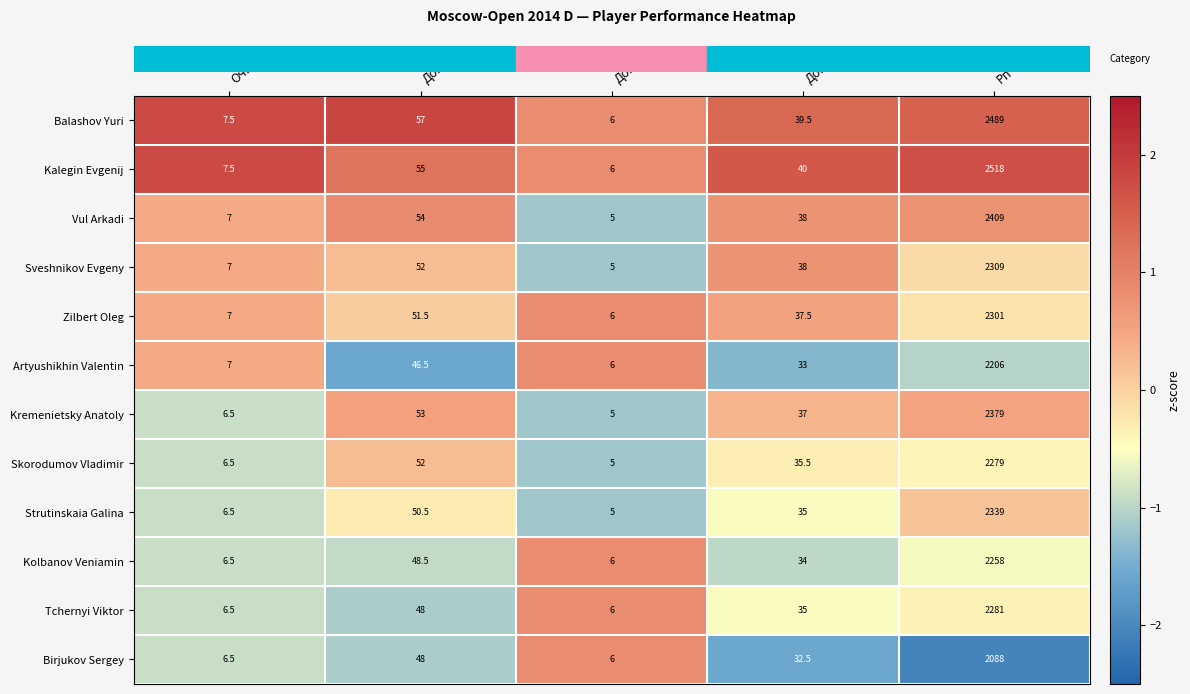

What is the difference between the Tchernyi Viktor values at Доп1 and Доп2?

42.0